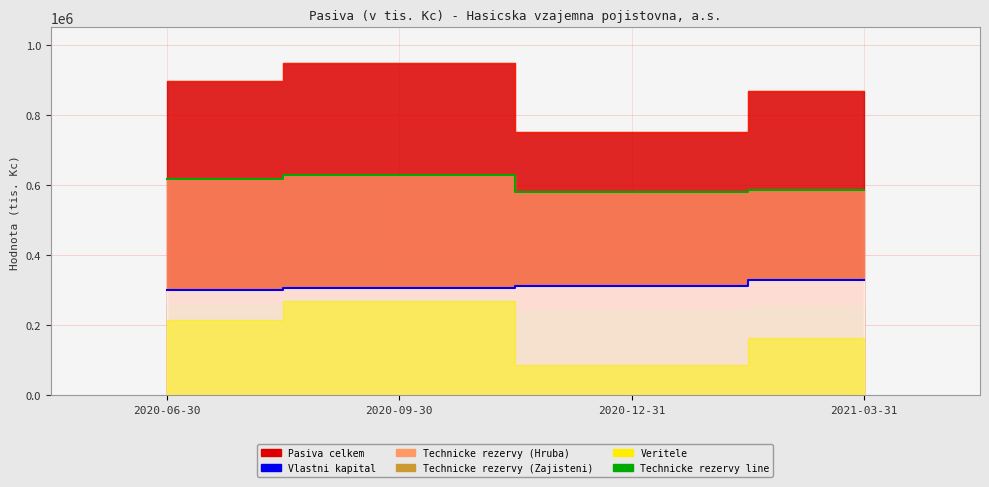

True or false: Vlastni kapital and Pasiva celkem cross at least once.

False